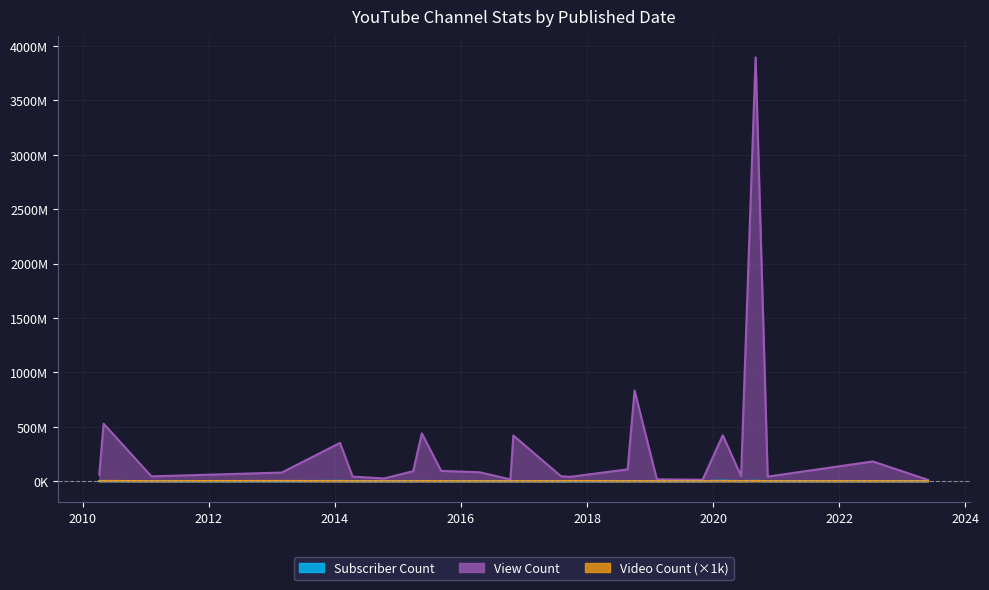

Rank the series at 2014-04-14 from lowest to highest value.

Video Count, Subscriber Count, View Count